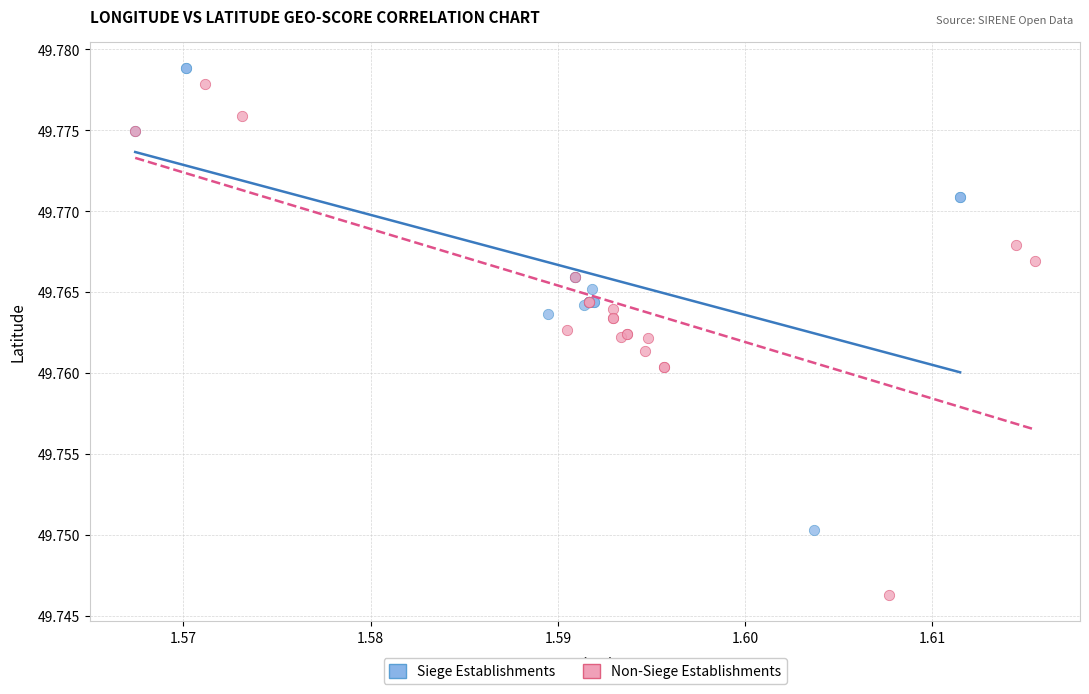

Which series has the widest spread of Y values?

Non-Siege Establishments